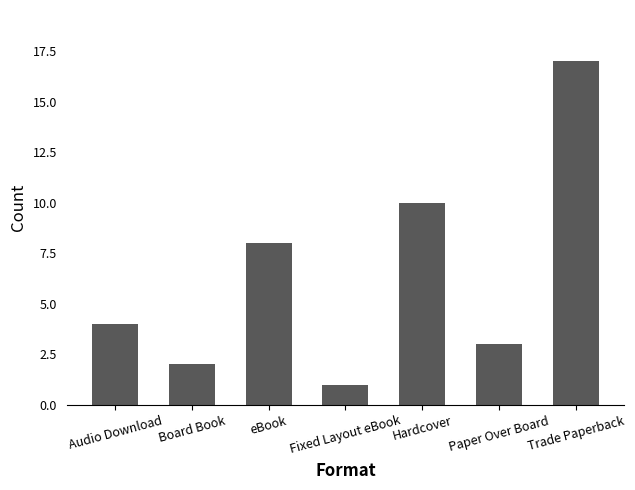

The chart shows a value of 1 at Audio Download. True or false?

False